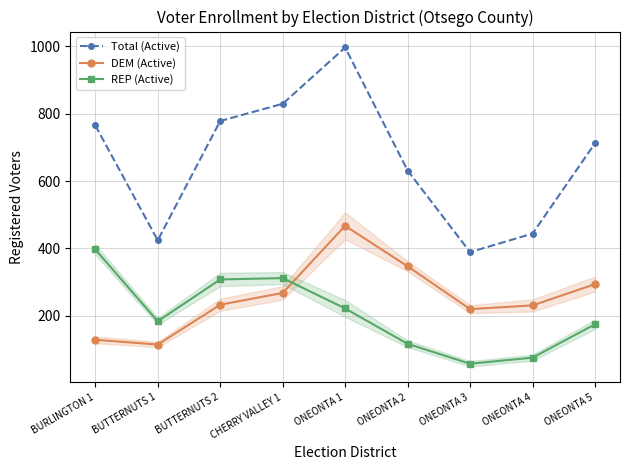

How many series are shown in this chart?

3